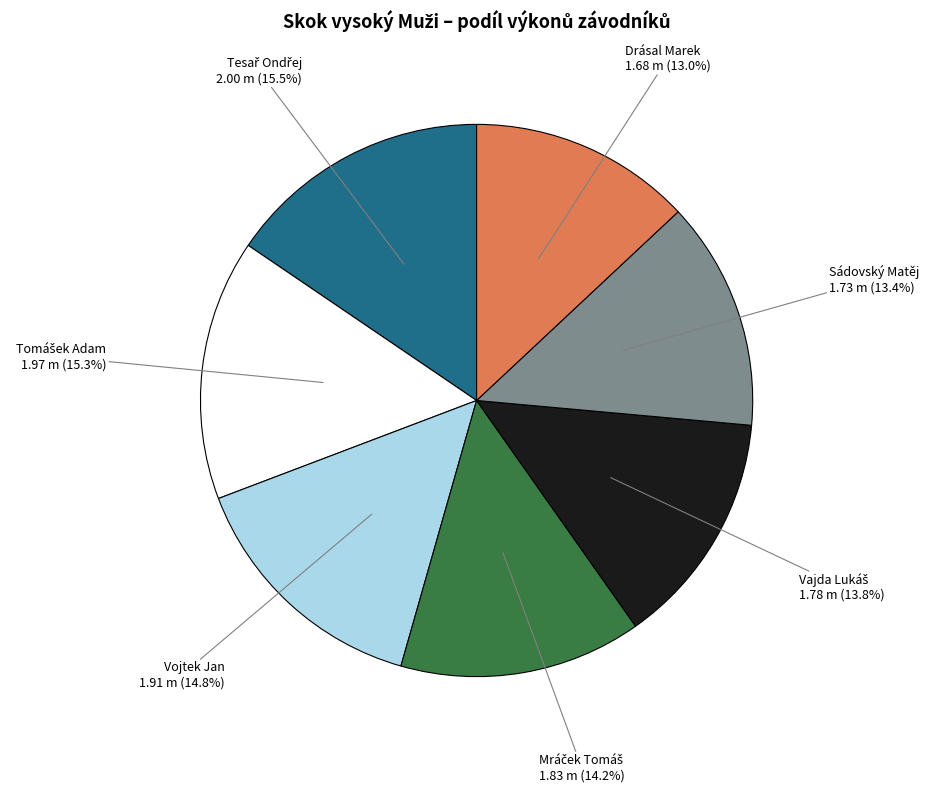

Approximately how many times larger is the value at Sádovský Matěj compared to Vojtek Jan?

0.9